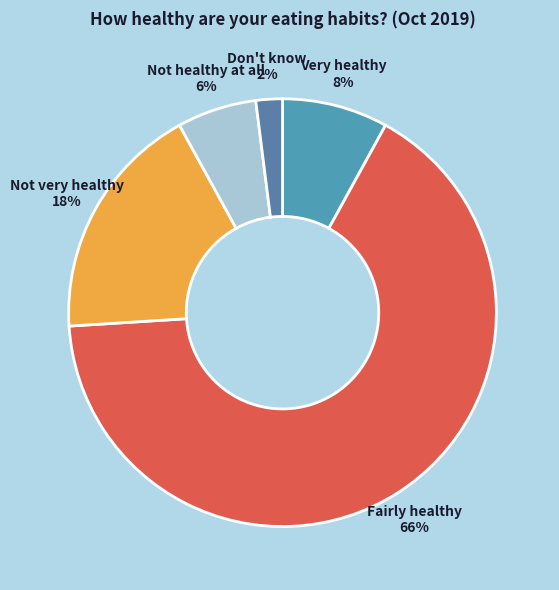

Does any single category account for the majority?

Yes